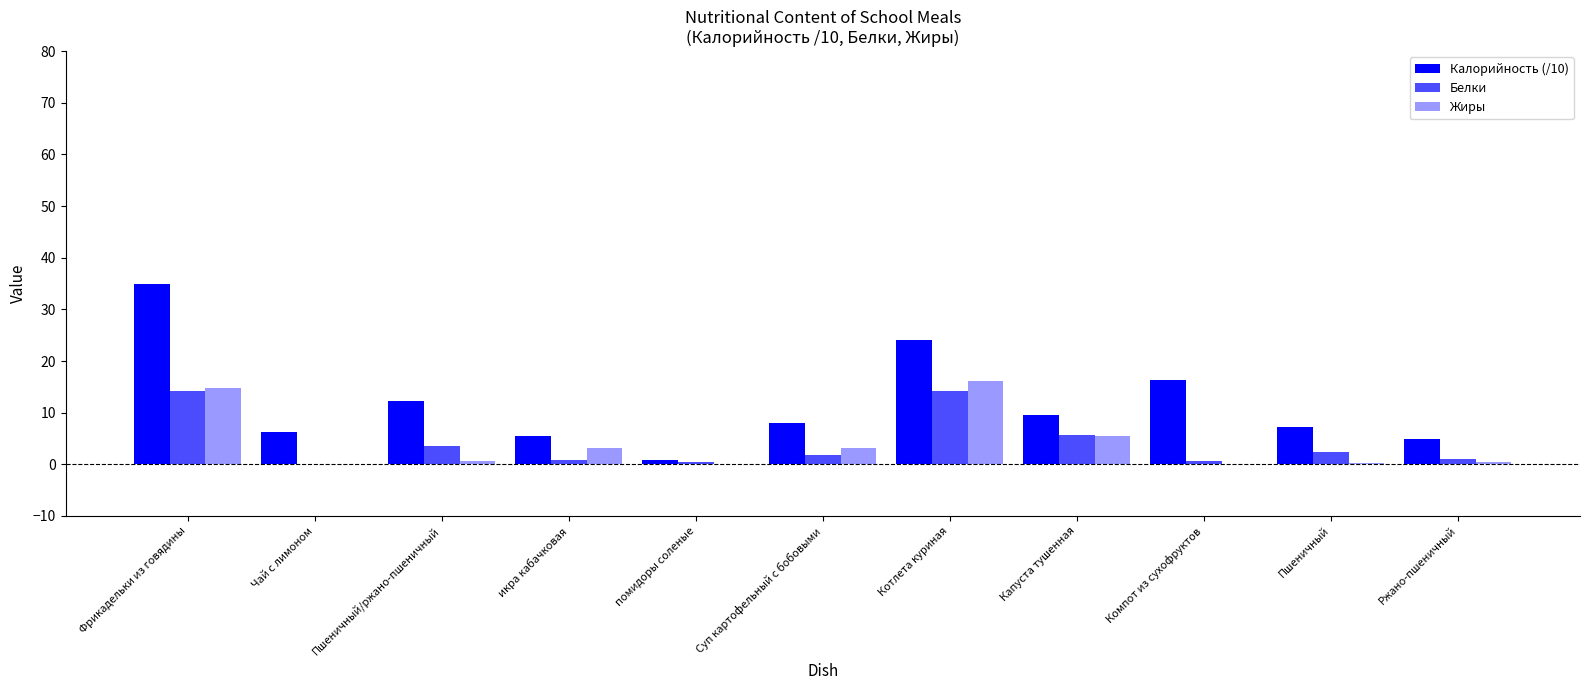

How many groups of bars are there?

11